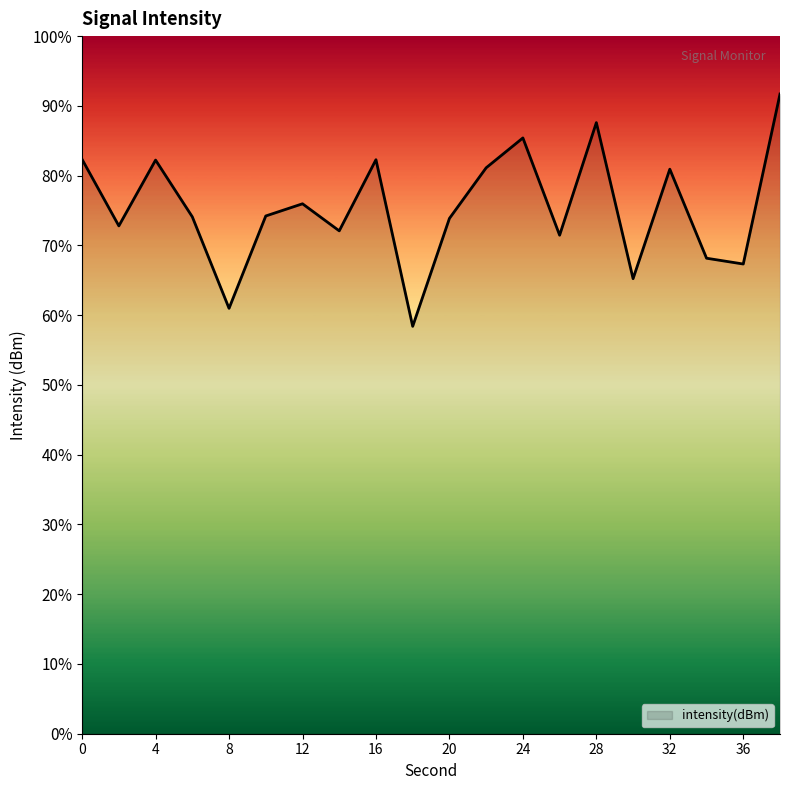

How many lines are shown in the chart?

1